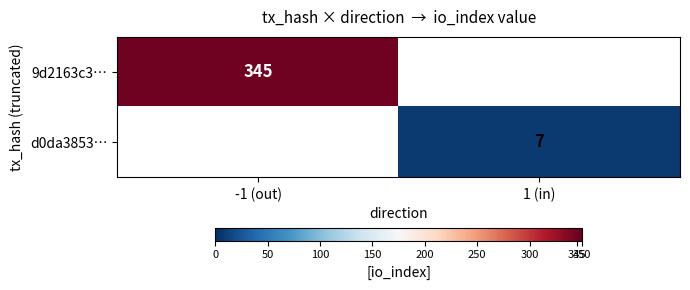

Which label corresponds to the largest value in the chart?

-1 (out)